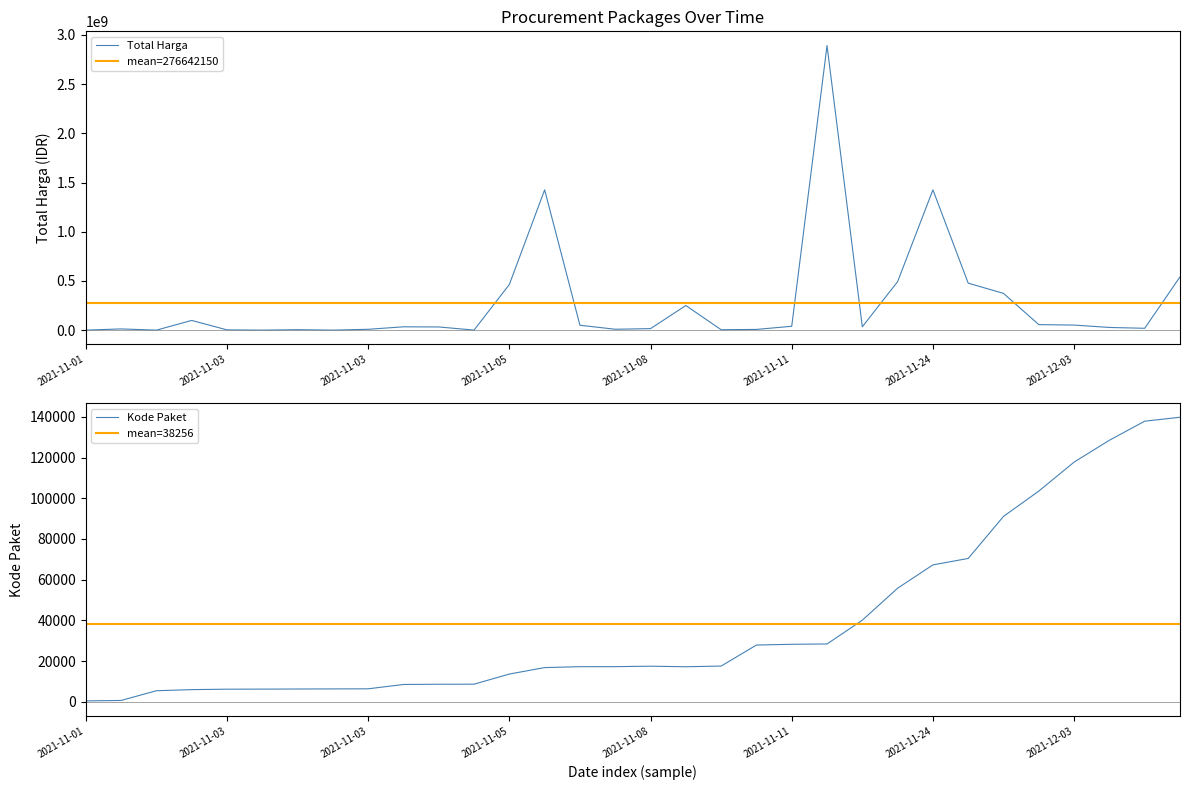

Which category has the lowest value in the Total Harga series?

2021-11-03